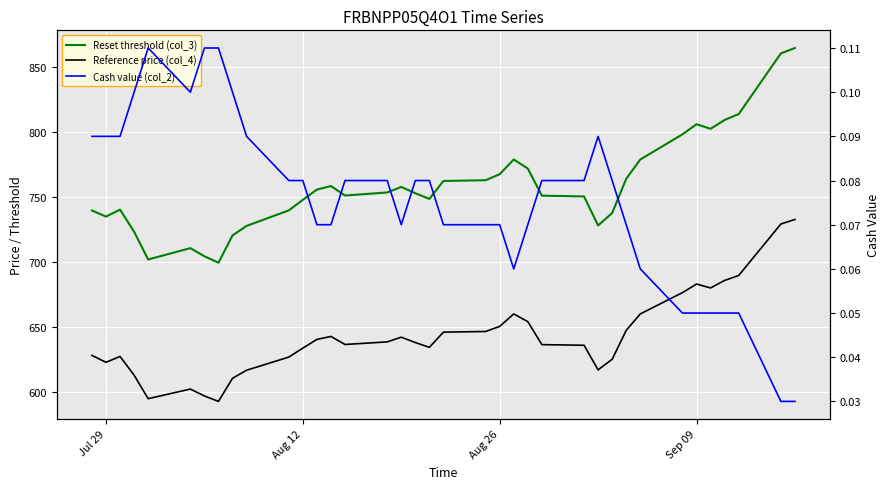

How many lines are shown in the chart?

3